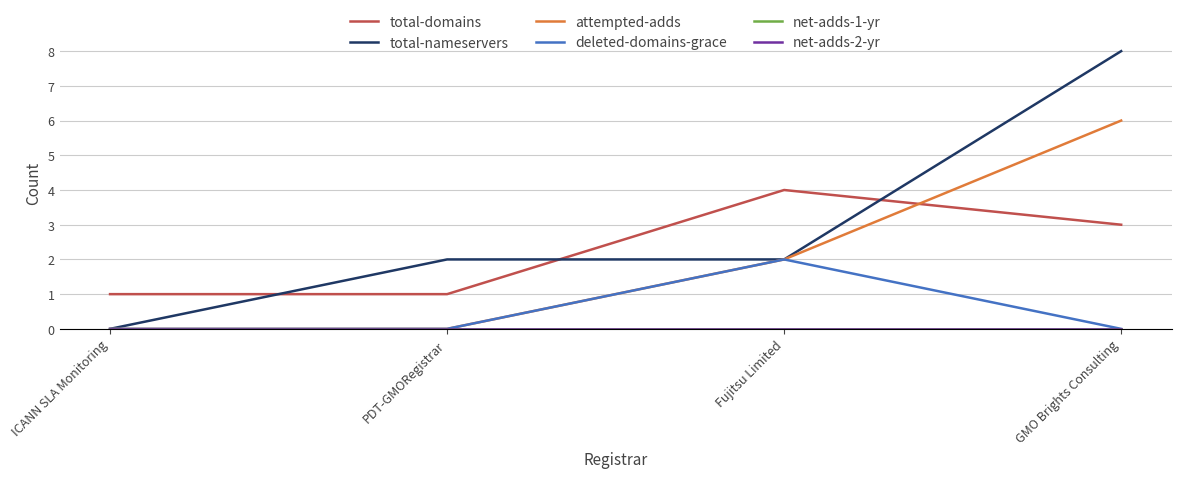

Does the chart have visible grid lines?

Yes